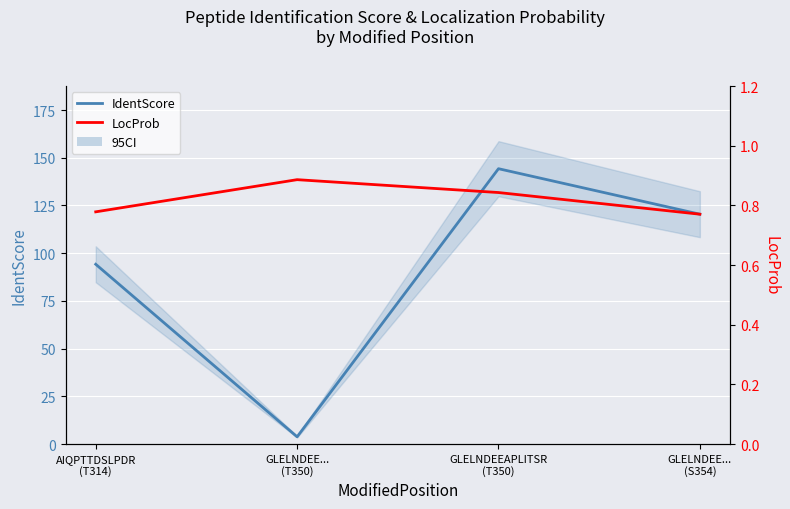

What is the smallest value displayed?

0.8